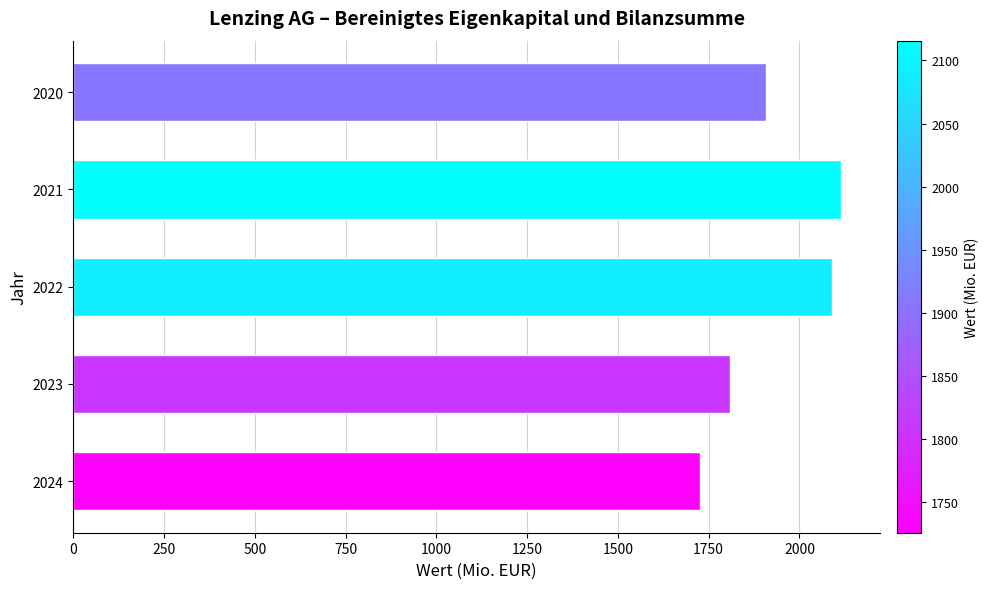

How many values are below 1907?

2